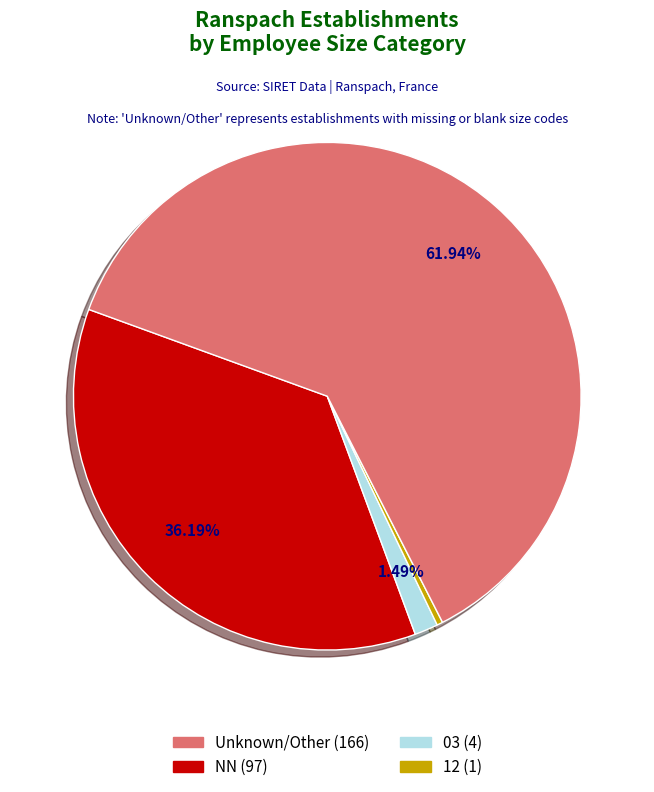

Is there any slice that represents more than half of the pie?

Yes